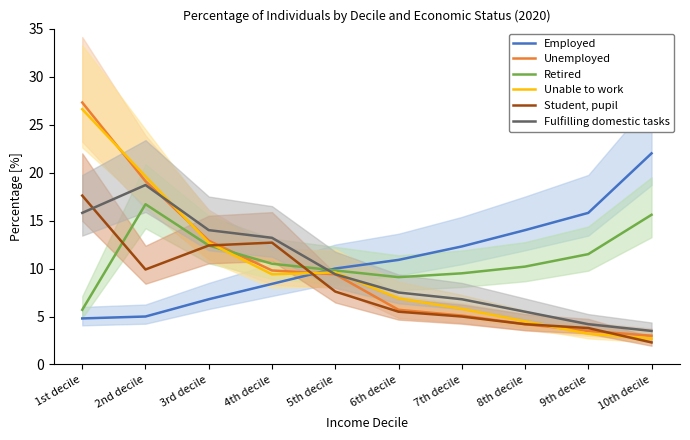

How many interior local valleys does the Student, pupil series have?

1